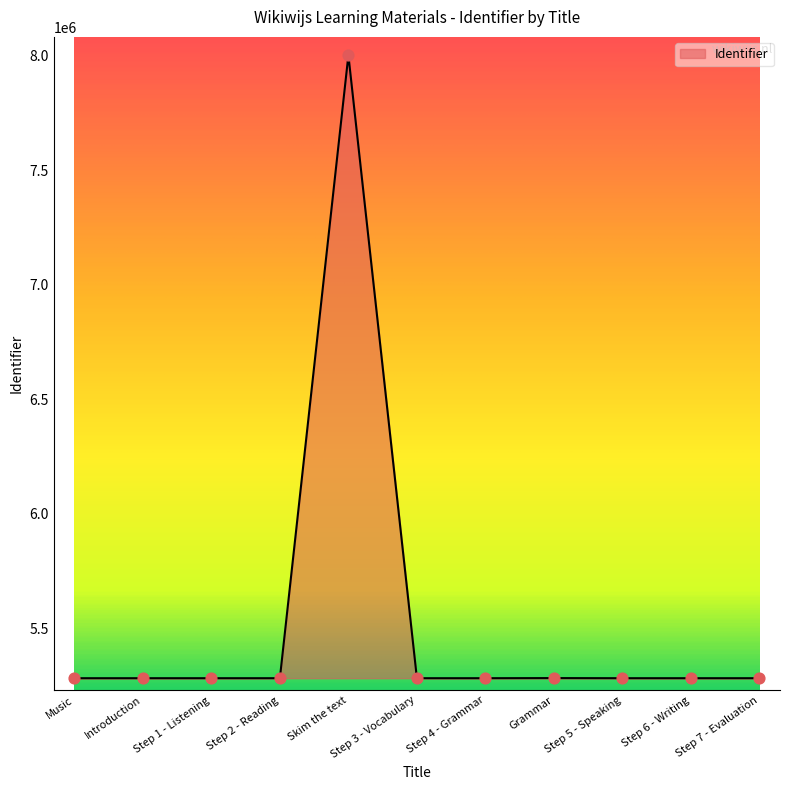

Approximately how many times larger is the value at Grammar compared to Introduction?

1.0